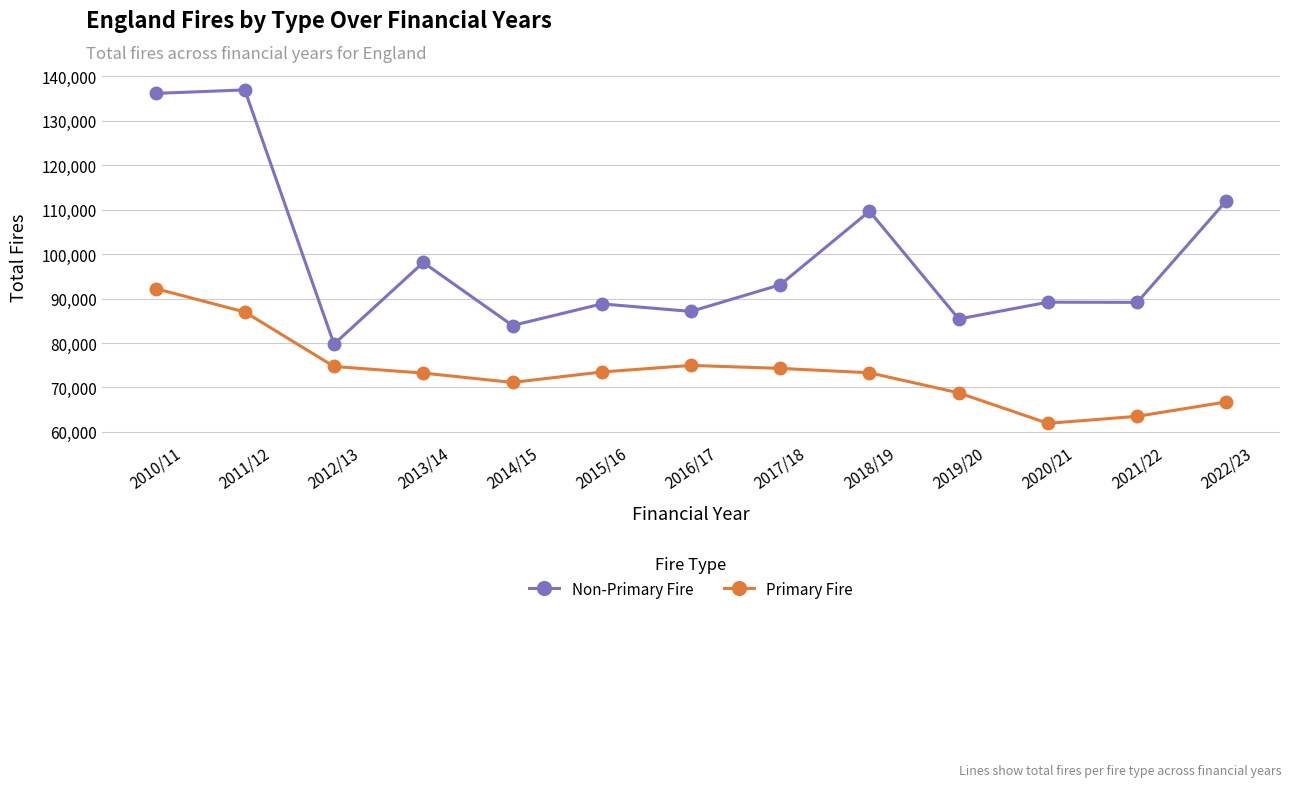

True or false: Non-Primary Fire and Primary Fire intersect in this chart.

False